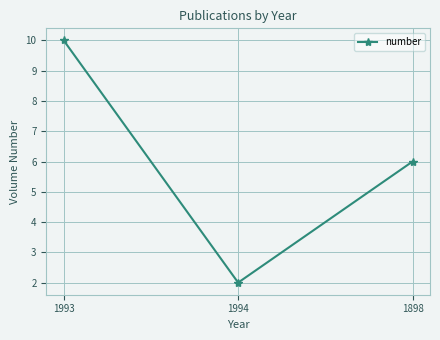

The chart shows a value of 3 at 1898. True or false?

False